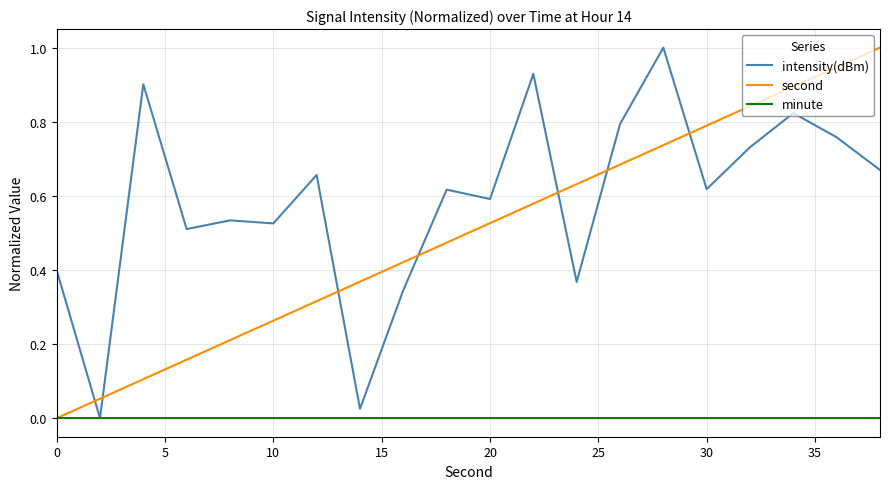

Which series has the largest total across all categories?

intensity(dBm)